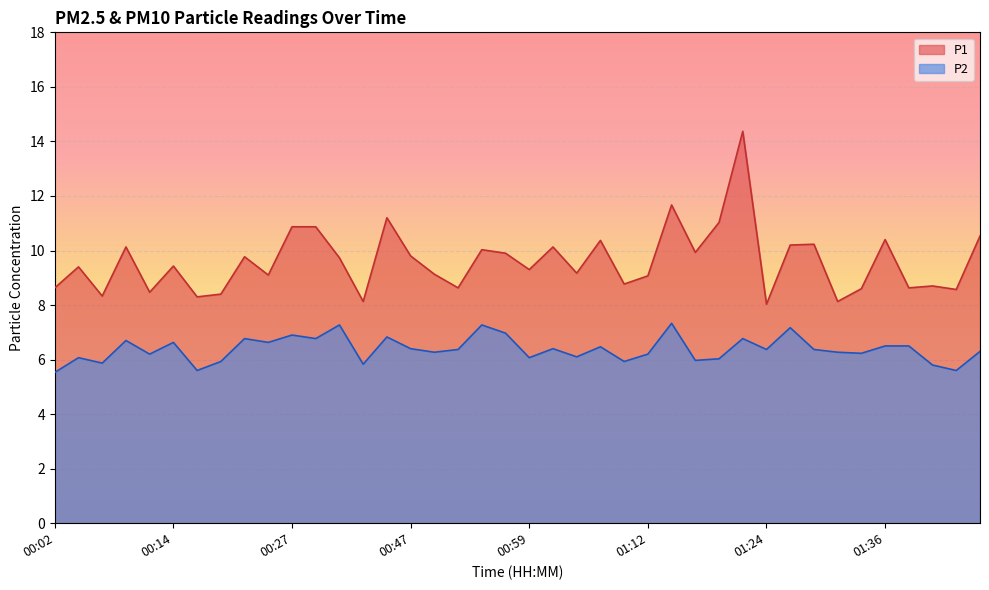

Reading left to right, transcribe all the data shown in this chart.

P1: 8.6	9.4	8.3	10.1	8.5	9.4	8.3	8.4	9.8	9.1	10.9	10.9	9.7	8.1	11.2	9.8	9.1	8.6	10.0	9.9	9.3	10.1	9.2	10.4	8.8	9.1	11.7	9.9	11.0	14.4	8.0	10.2	10.2	8.1	8.6	10.4	8.6	8.7	8.6	10.5
P2: 5.5	6.1	5.9	6.7	6.2	6.6	5.6	5.9	6.8	6.6	6.9	6.8	7.3	5.8	6.8	6.4	6.3	6.4	7.3	7.0	6.1	6.4	6.1	6.5	5.9	6.2	7.3	6.0	6.0	6.8	6.4	7.2	6.4	6.3	6.2	6.5	6.5	5.8	5.6	6.3